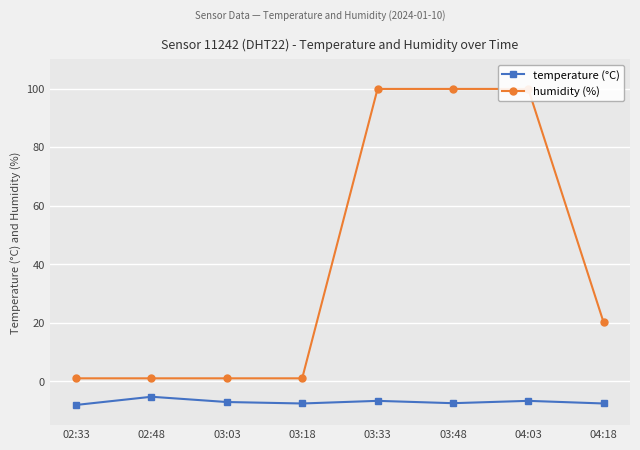

True or false: humidity (%) and temperature (°C) intersect in this chart.

False